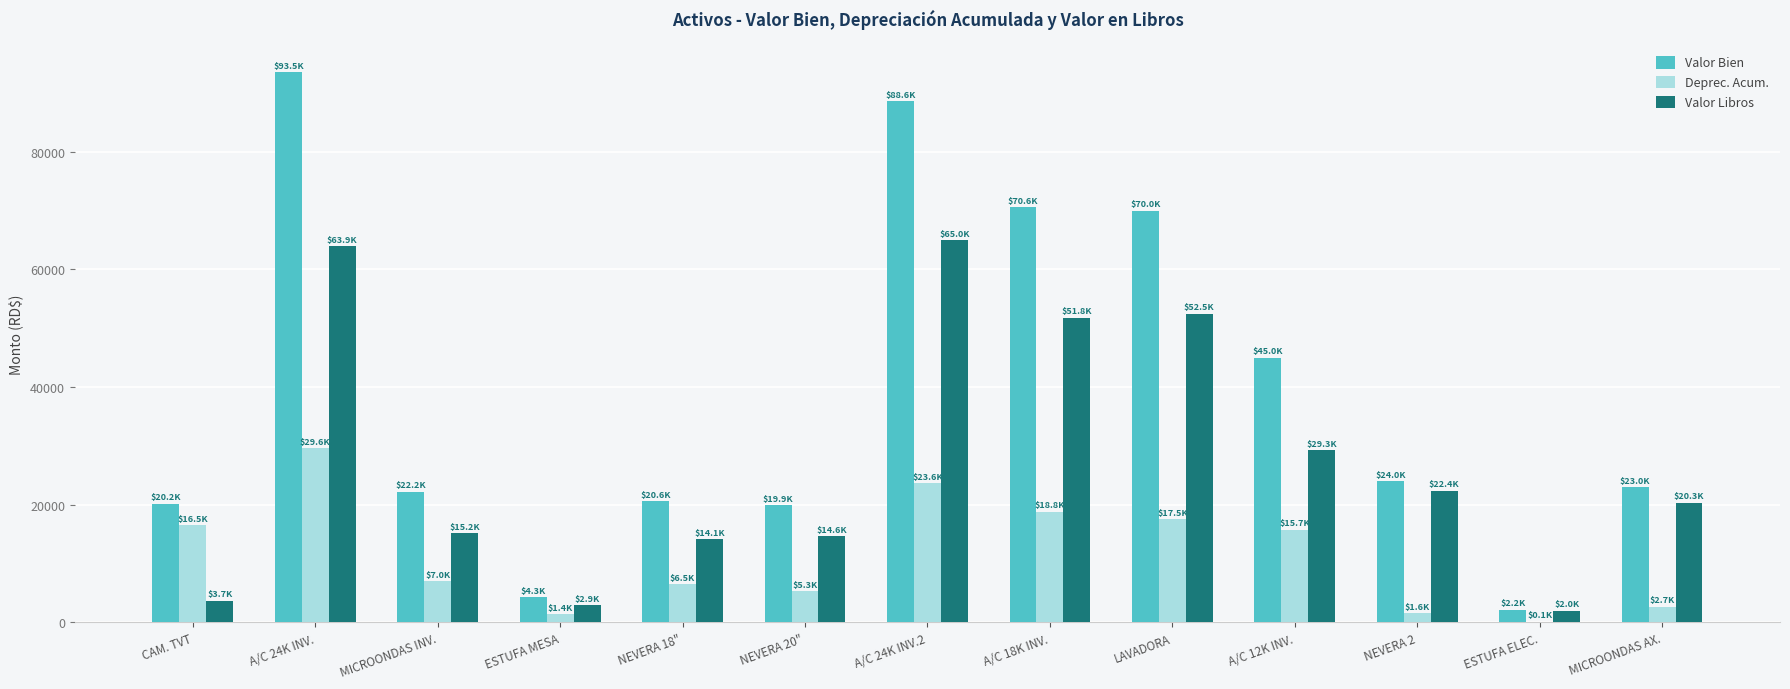

Which series has the largest total across all categories?

Valor Bien